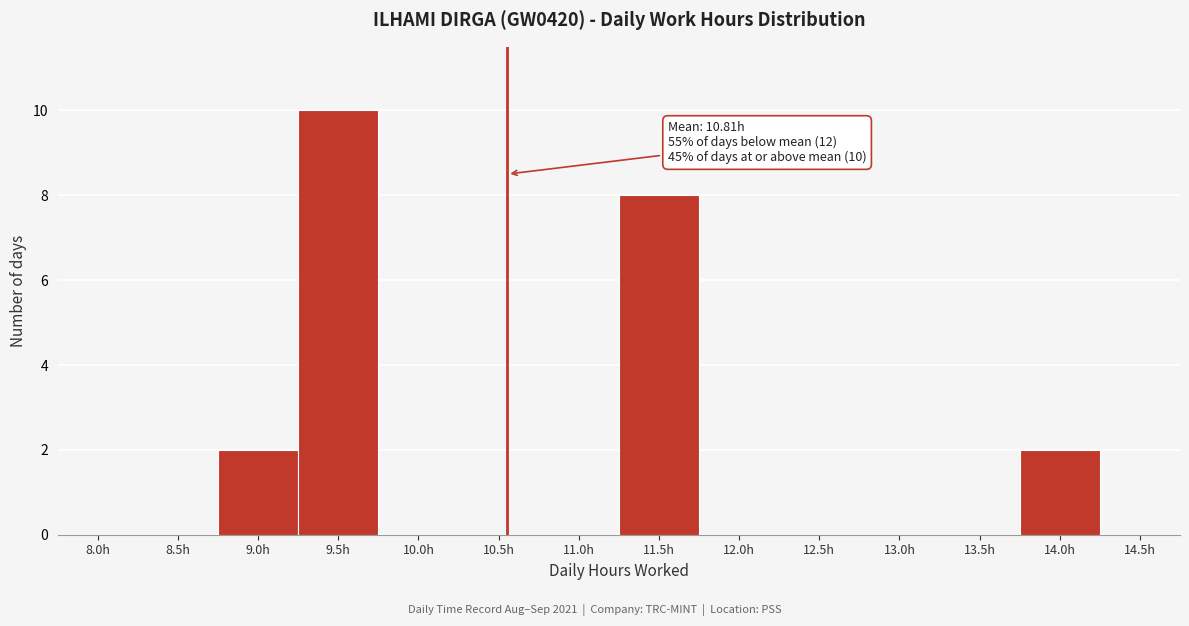

Reading left to right, list all the values displayed in this chart.

8.0h=0	8.5h=0	9.0h=2	9.5h=10	10.0h=0	10.5h=0	11.0h=0	11.5h=8	12.0h=0	12.5h=0	13.0h=0	13.5h=0	14.0h=2	14.5h=0